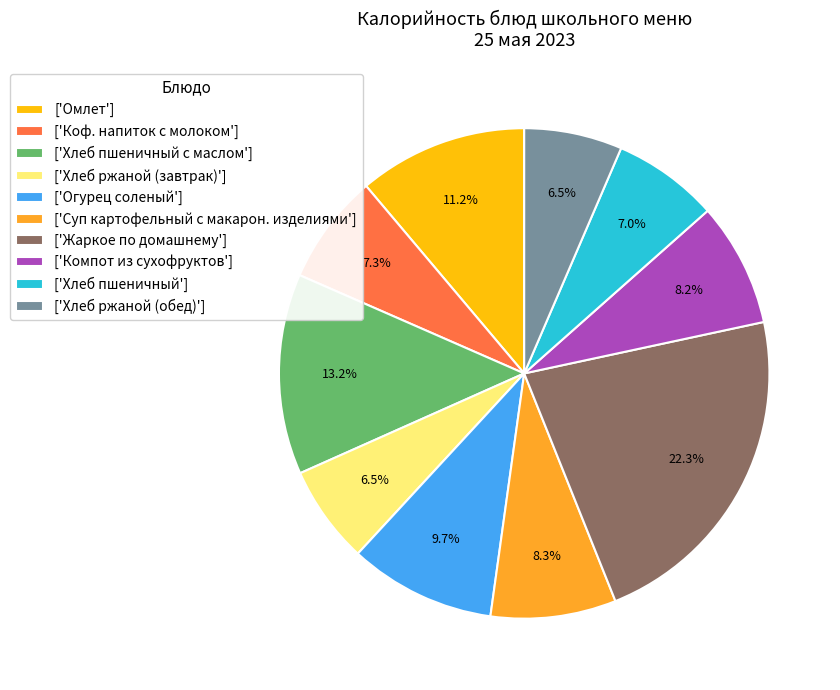

What percentage is NOT represented by ['Жаркое по домашнему']?

77.7%